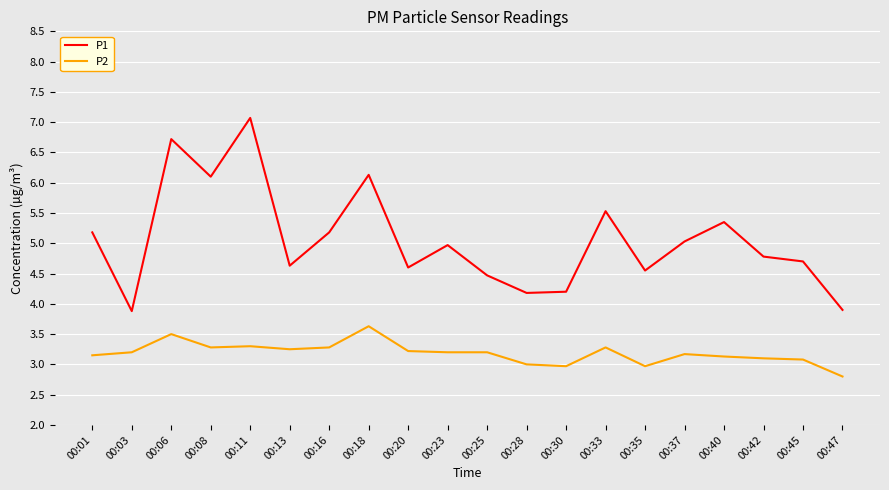

Which series has the largest total across all categories?

P1